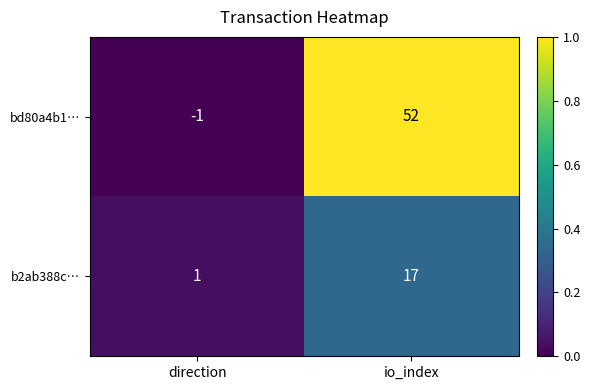

The b2ab388c… series shows 11 at io_index. True or false?

False